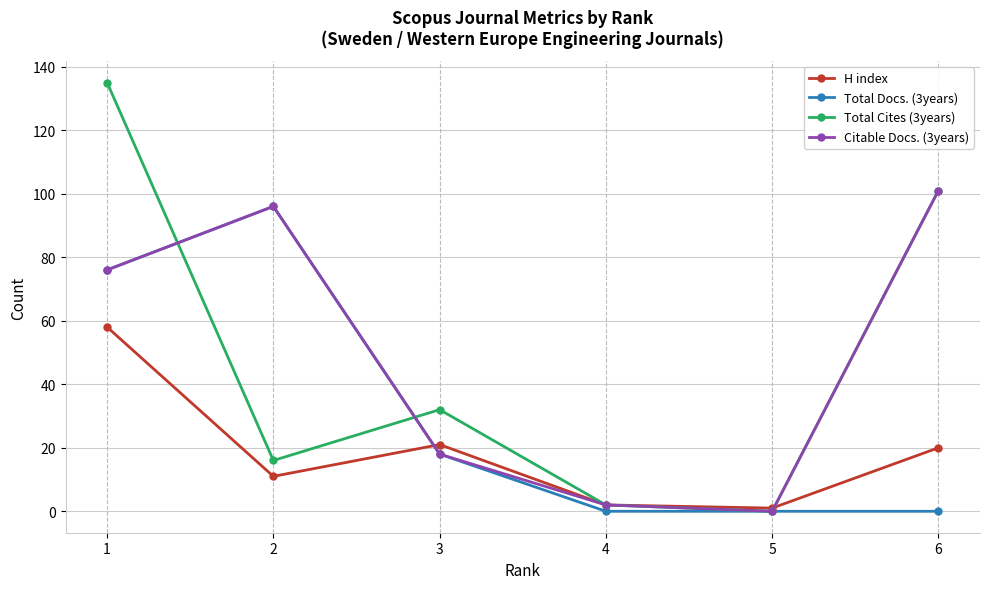

Is this an area chart (filled region under the line)?

No